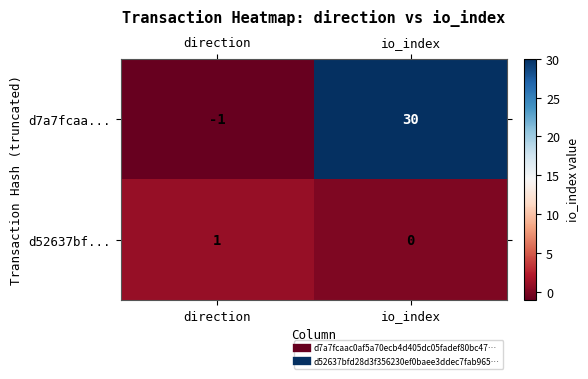

Reading right to left, what are all the values shown in this chart?

d7a7fcaa...: 30	-1
d52637bf...: 0	1